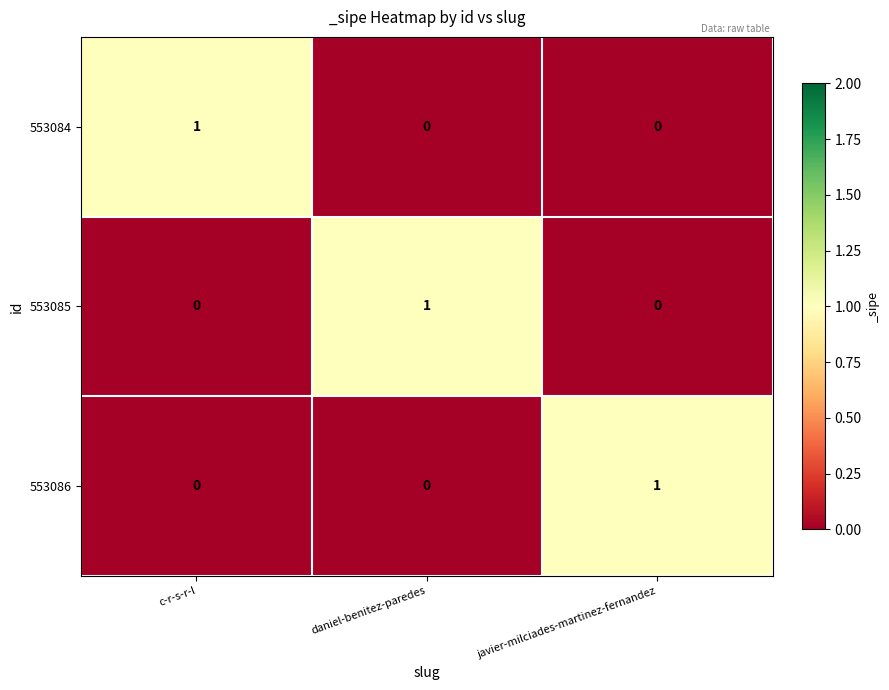

The value of 553084 at c-r-s-r-l is 2. True or false?

False